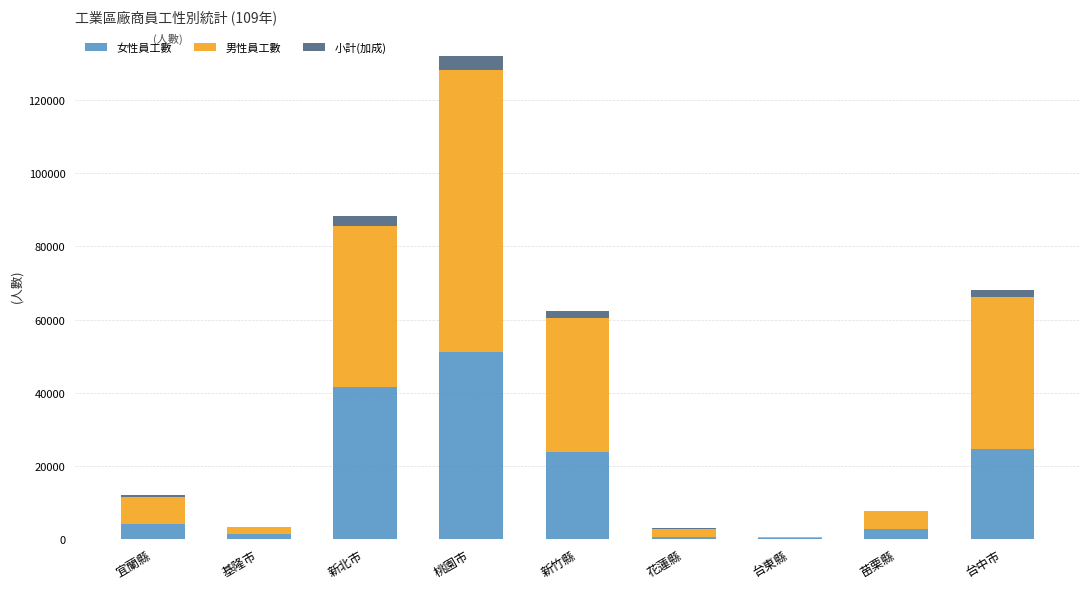

At which category is the sum across all series the highest?

桃園市